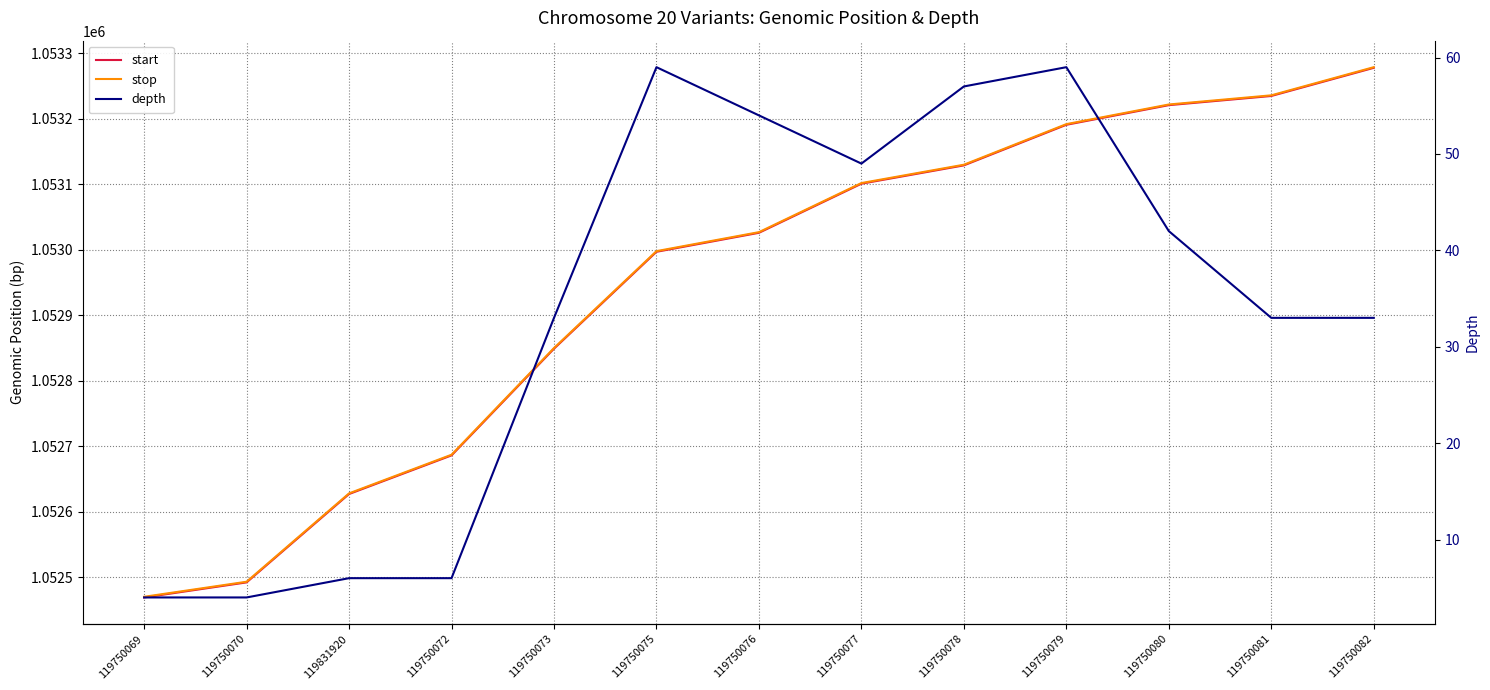

What is the value of the start point at the 6th from the left?

1052997